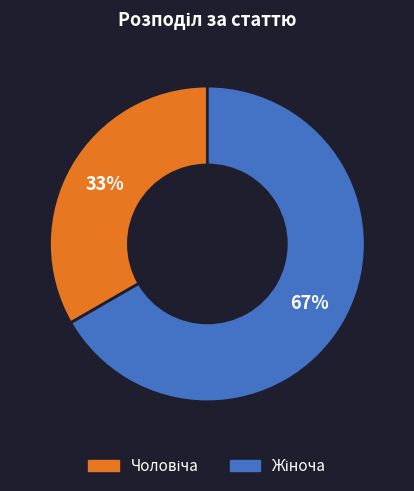

Is there any slice that represents more than half of the pie?

Yes